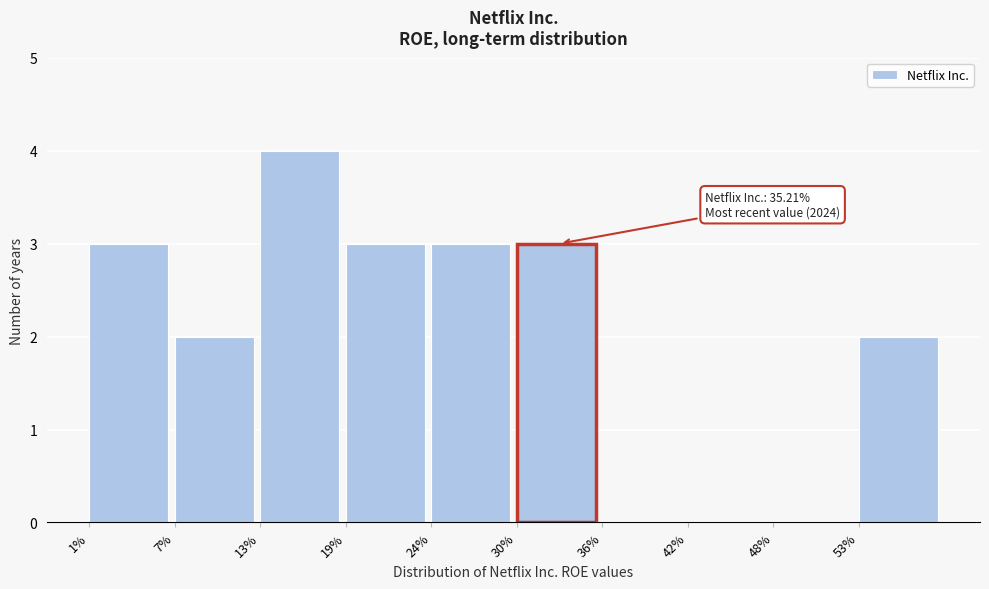

Reading left to right, list all the values displayed in this chart.

1%=3	7%=2	13%=4	19%=3	24%=3	30%=3	36%=0	42%=0	48%=0	53%=2